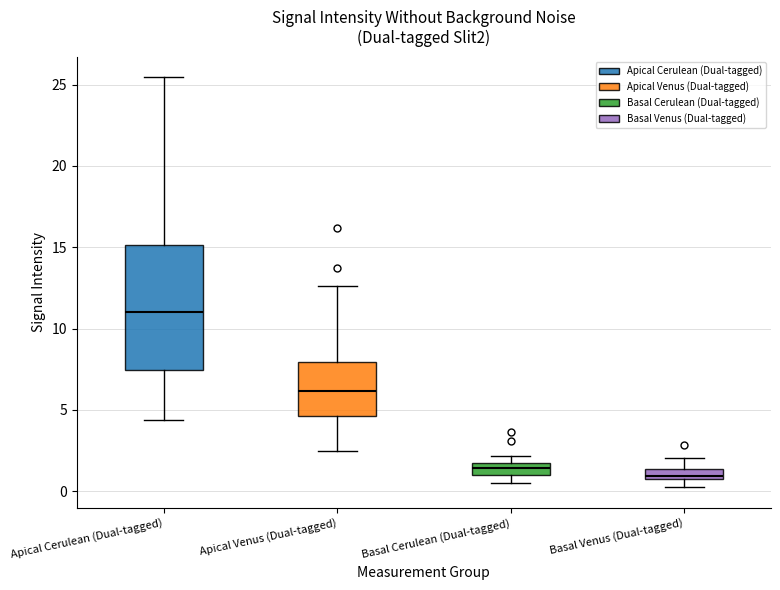

Comparing the boxes themselves (not the whiskers), which one is the tallest?

Apical Cerulean (Dual-tagged)